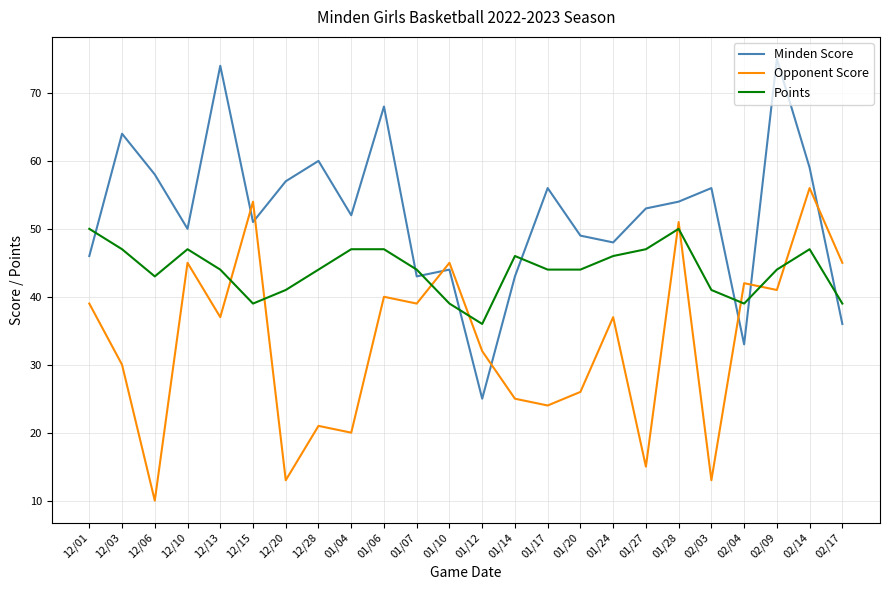

What is the total value across all series at 01/07?

126